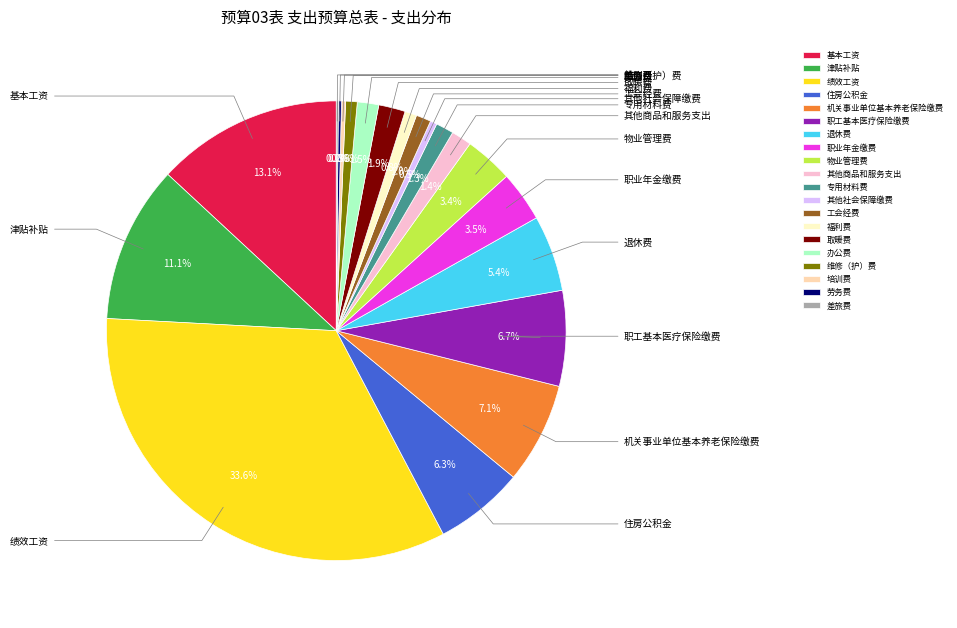

Rank the categories by value from lowest to highest.

差旅费, 劳务费, 培训费, 其他社会保障缴费, 维修（护）费, 福利费, 工会经费, 专用材料费, 其他商品和服务支出, 办公费, 取暖费, 物业管理费, 职业年金缴费, 退休费, 住房公积金, 职工基本医疗保险缴费, 机关事业单位基本养老保险缴费, 津贴补贴, 基本工资, 绩效工资